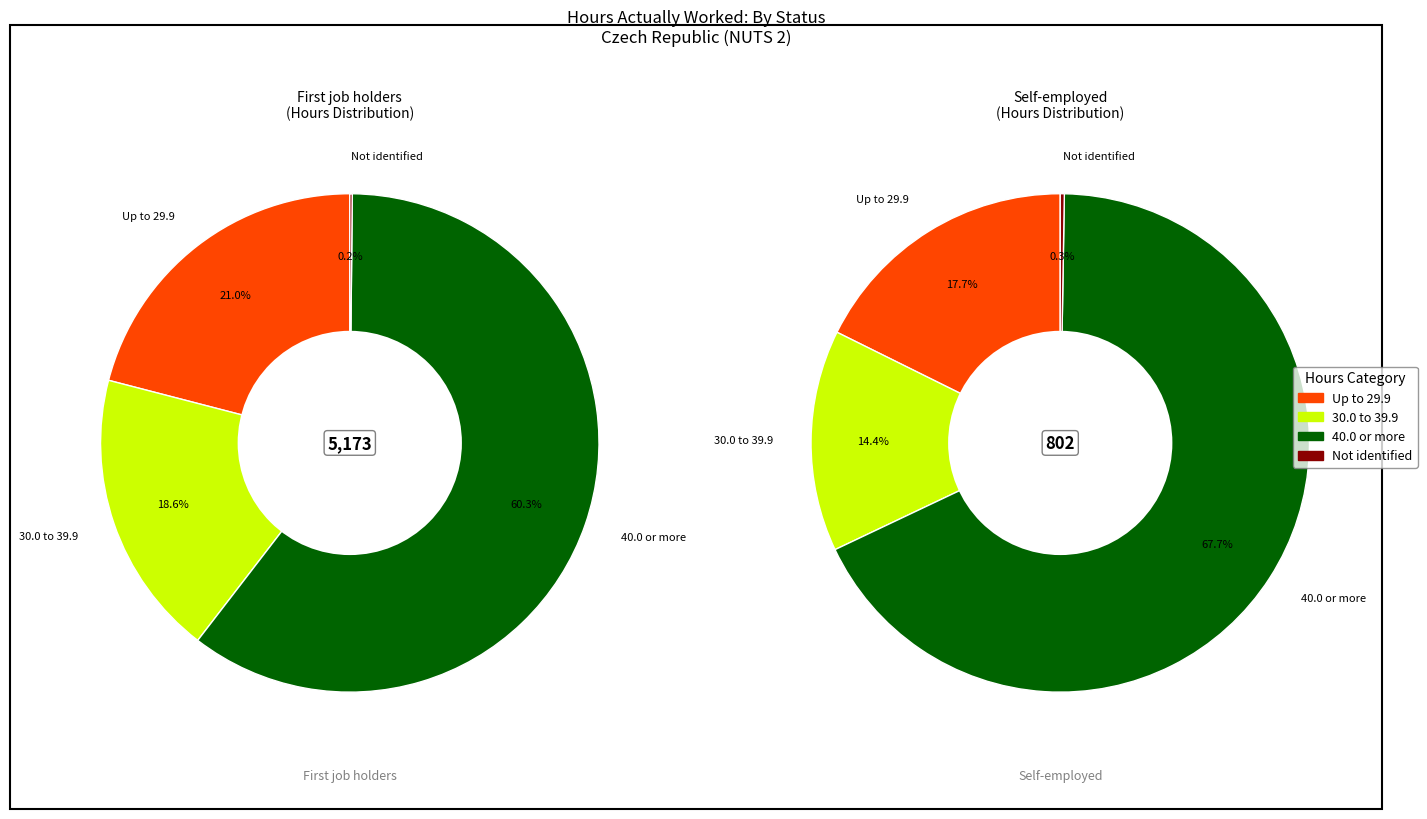

Which category has the biggest portion of the pie?

40.0 or more